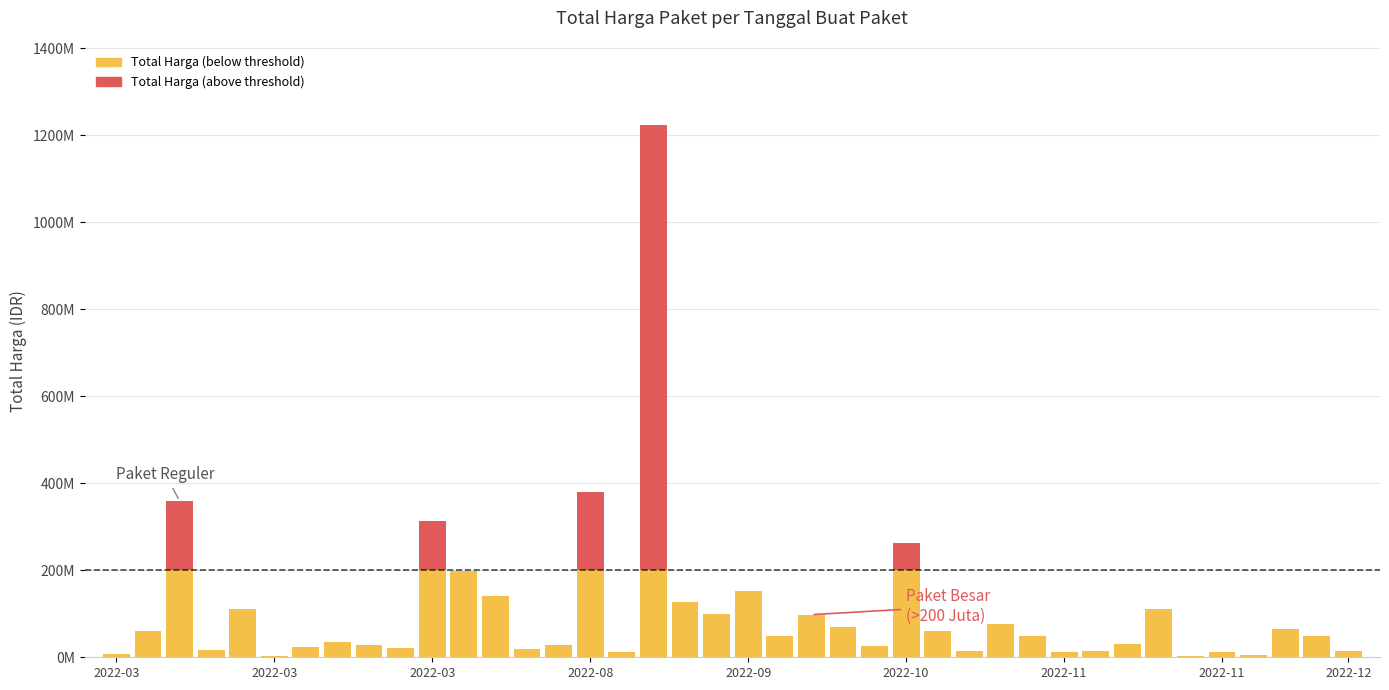

At how many categories does at least one series exceed 233541239?

1